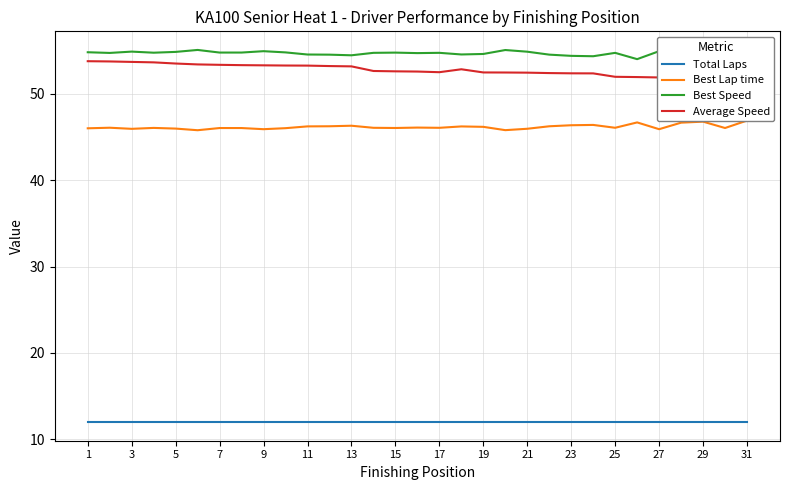

True or false: Best Speed and Best Lap time cross at least once.

False